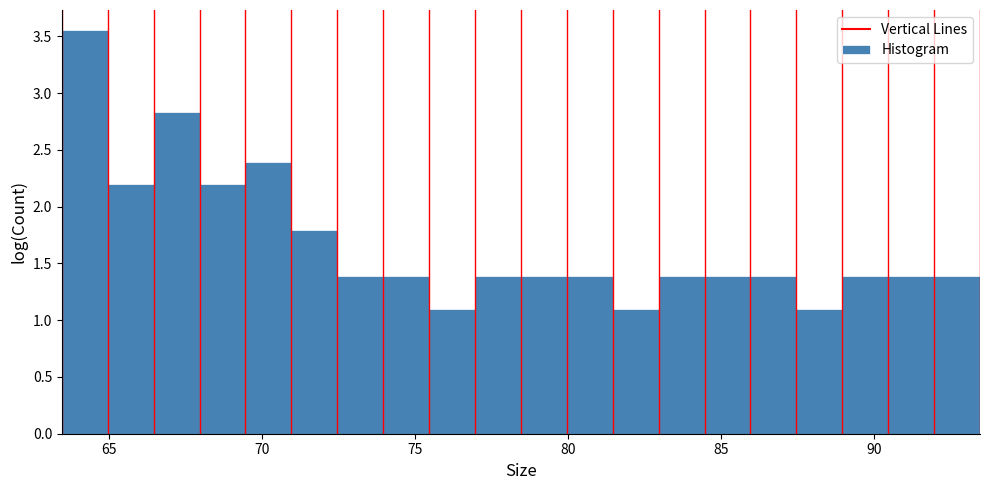

Read against the x-axis, roughly where is the centre of the tallest bar?

64.0